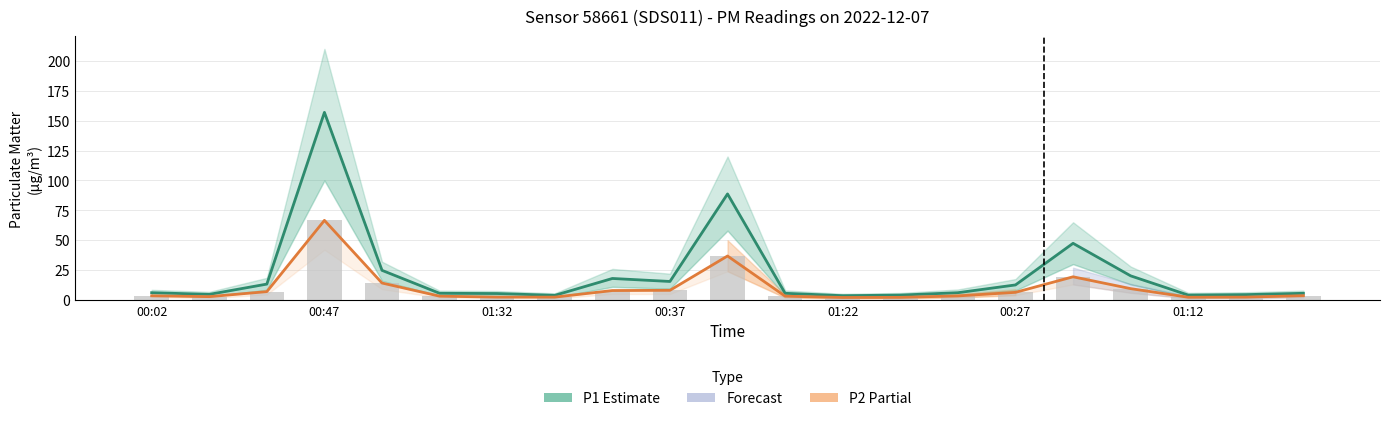

How many data points does each series have?

21